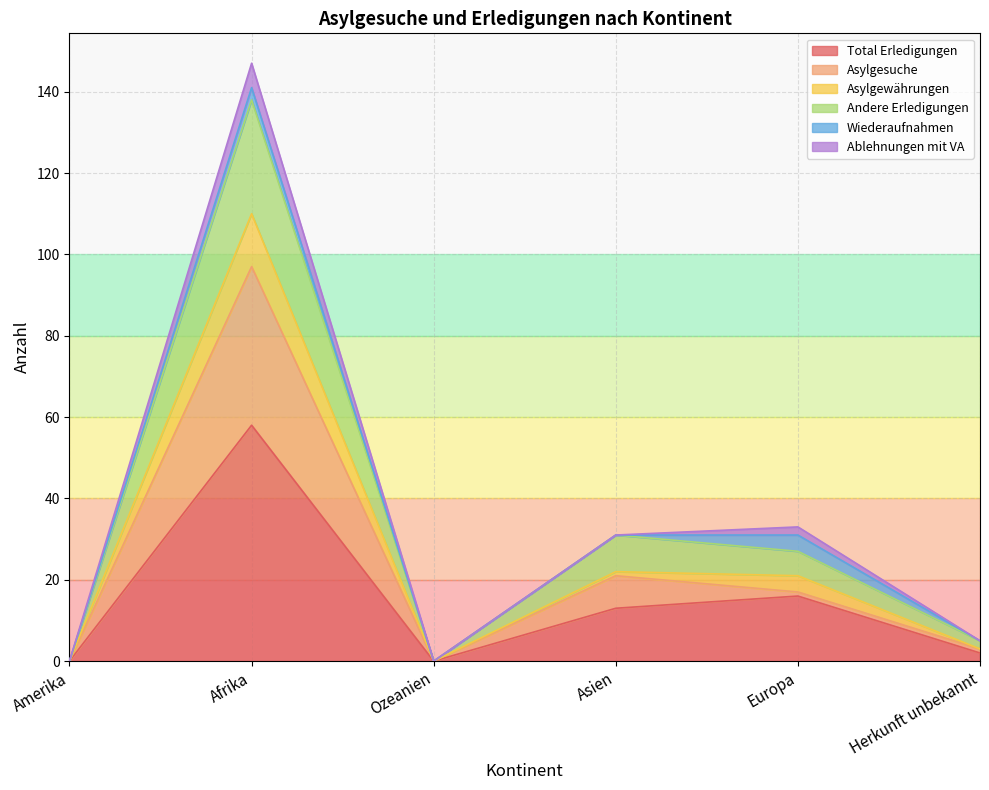

Which label corresponds to the largest value in the chart?

Afrika